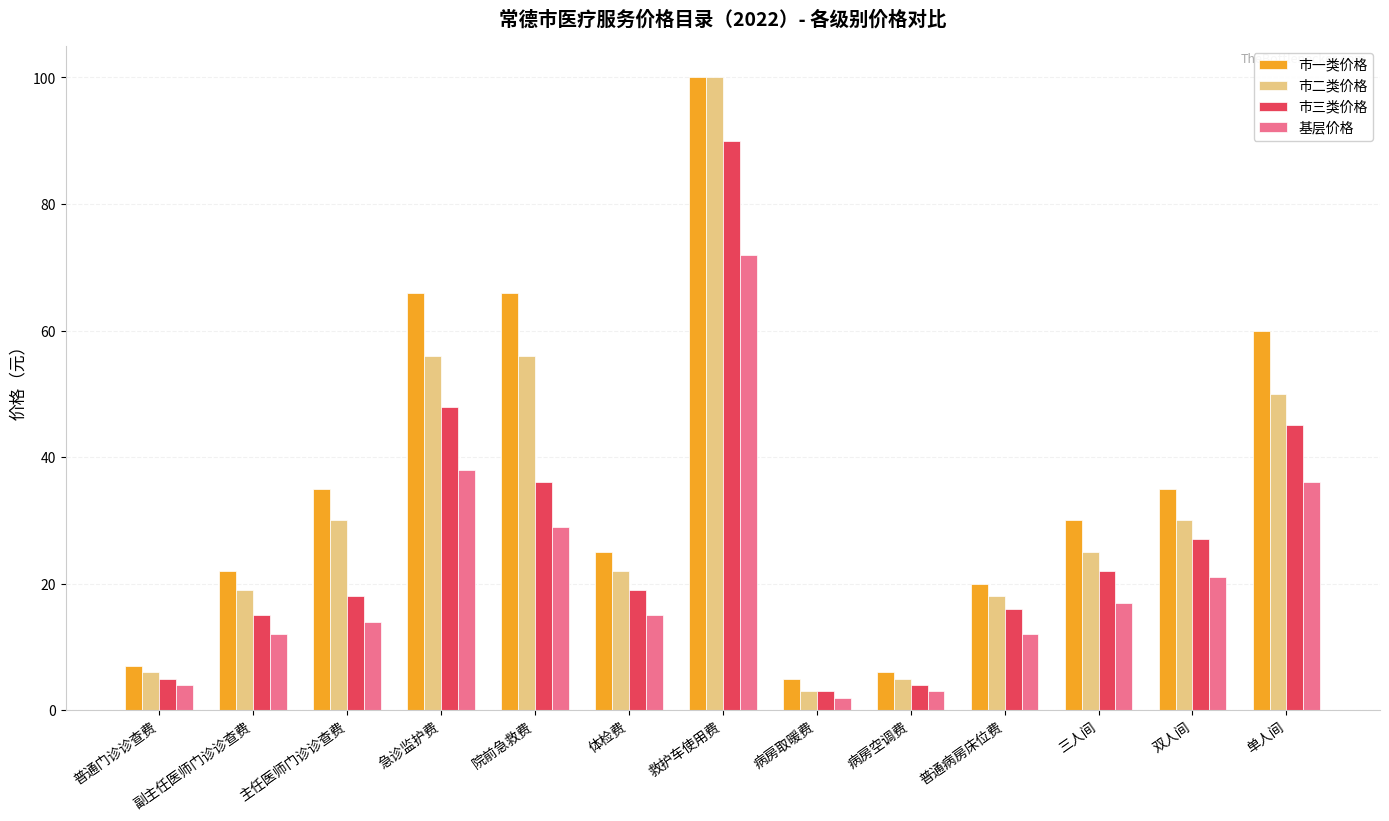

Which series changed the most between 普通门诊诊查费 and 三人间?

市一类价格